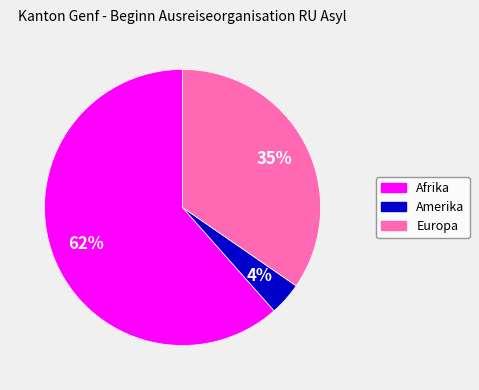

Count the number of slices in the pie.

3